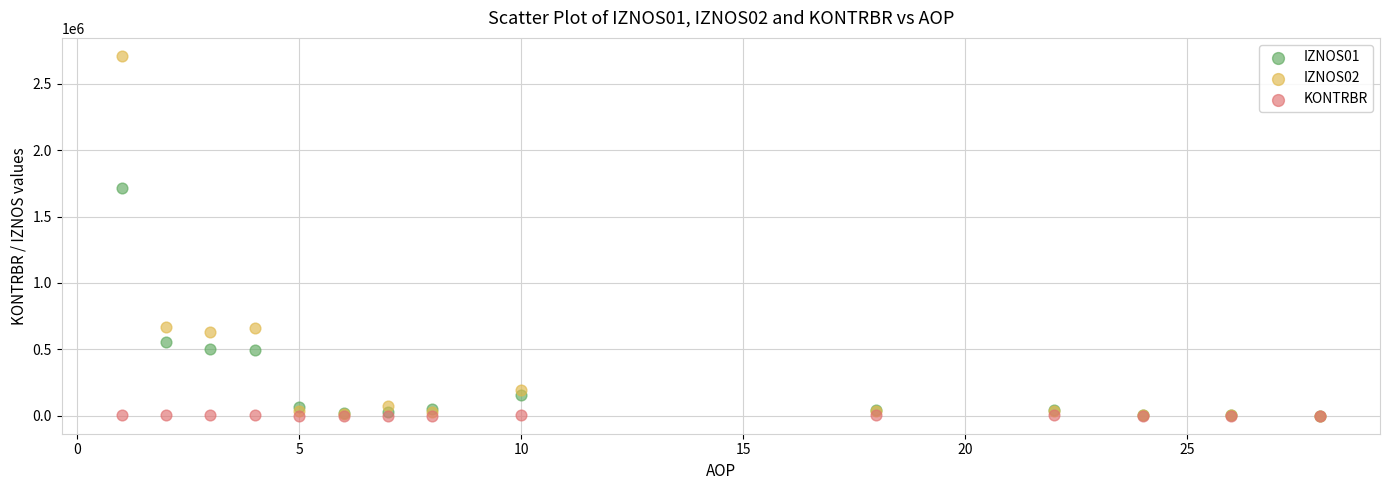

Across all series, what Y value is closest to 1354935?

1716016.6